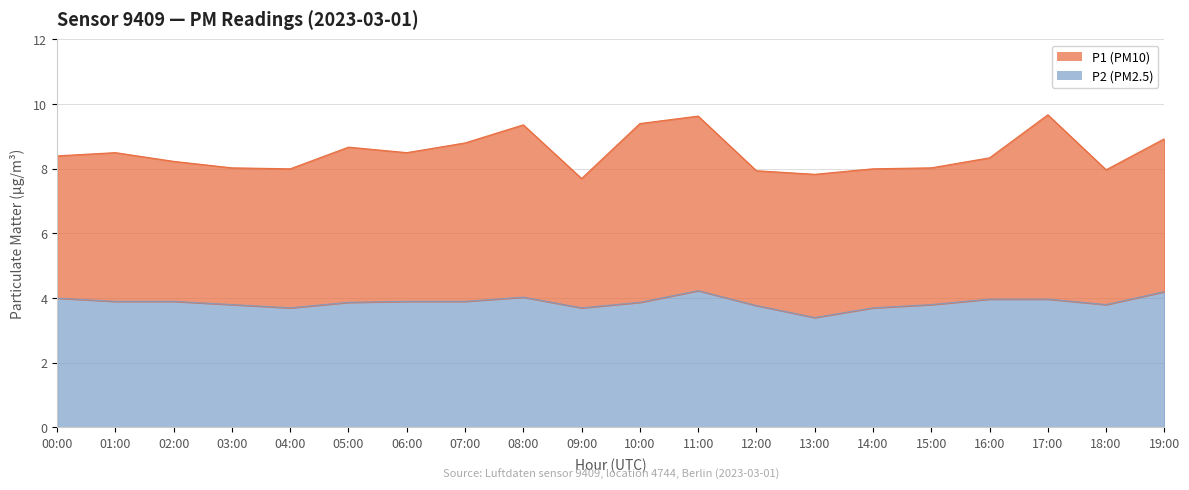

Which label corresponds to the smallest value in the chart?

13:00